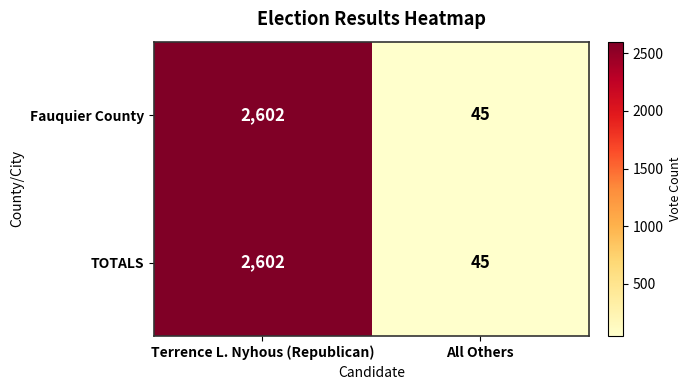

What is the lowest value of the TOTALS series?

45